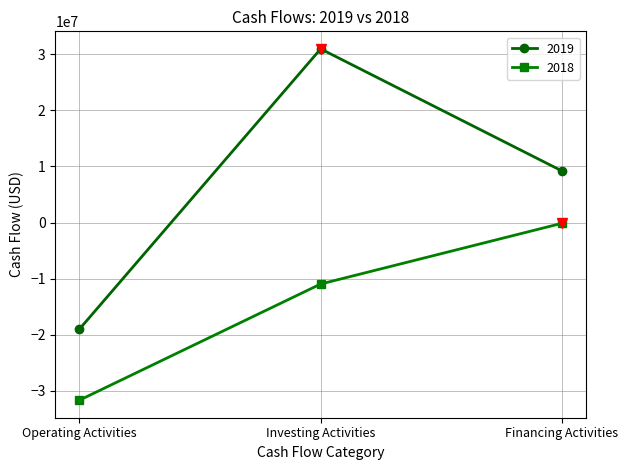

Which label corresponds to the smallest value in the chart?

Operating Activities